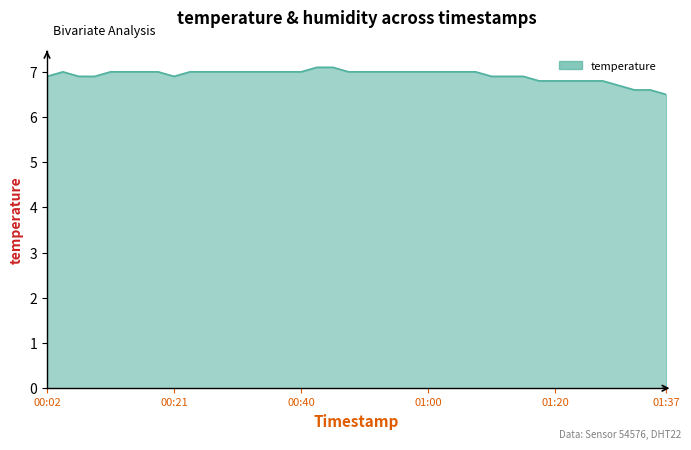

What is the minimum value shown in the chart?

6.5